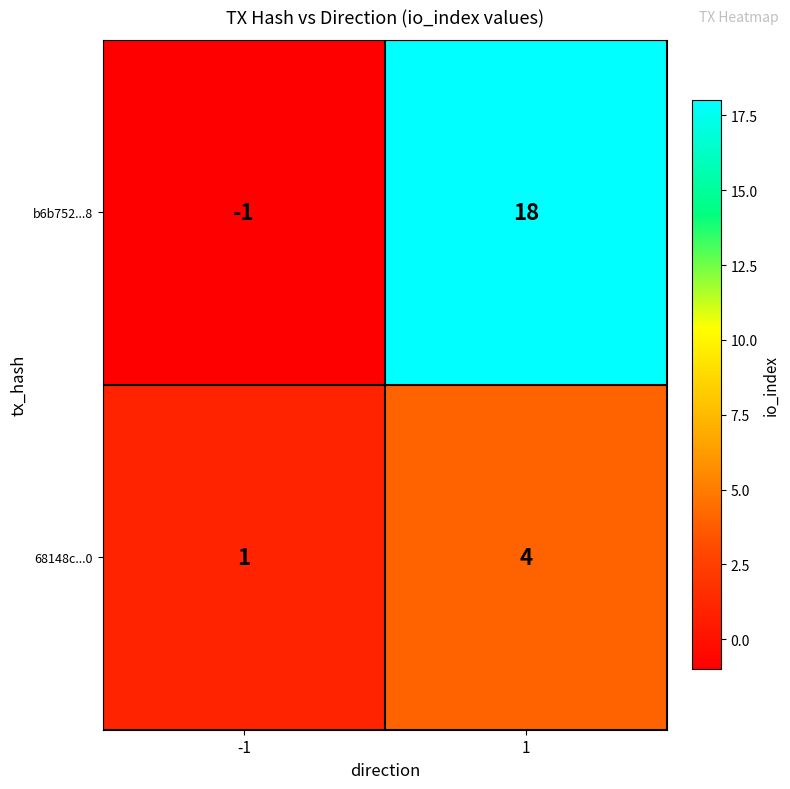

At 1, list the series in order from smallest to largest.

68148c...0, b6b752...8